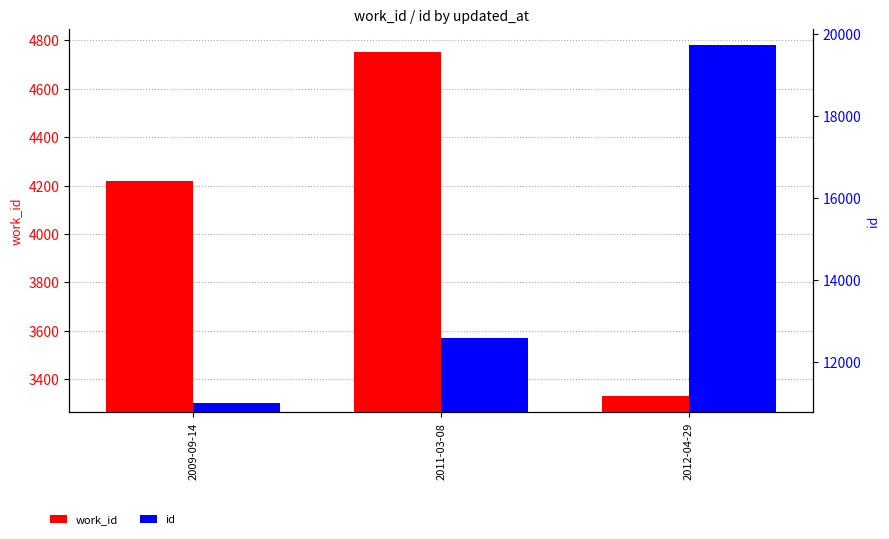

Rank the categories by work_id value from lowest to highest.

2012-04-29, 2009-09-14, 2011-03-08